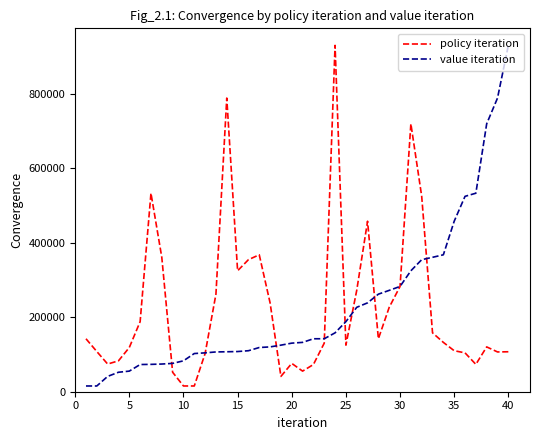

What is the maximum value for value iteration?

930869.5